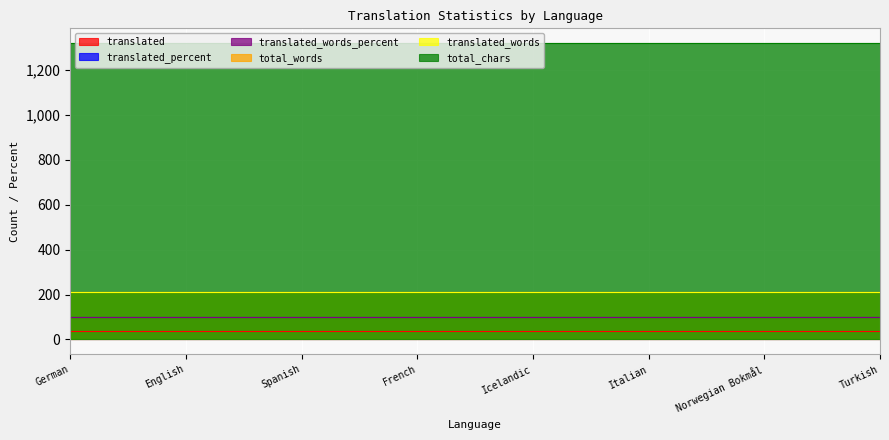

The translated_percent series shows 100 at Icelandic. True or false?

True